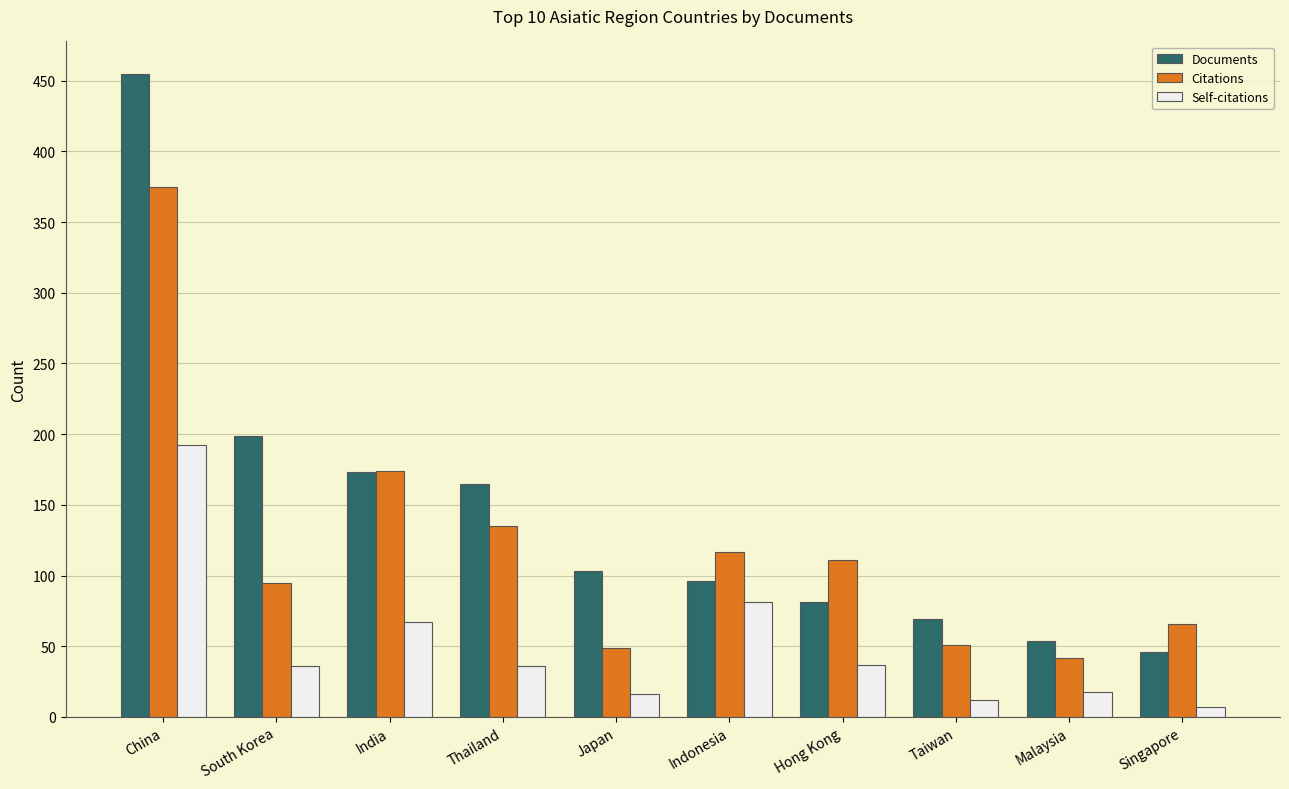

Which series has the widest spread of values?

Documents